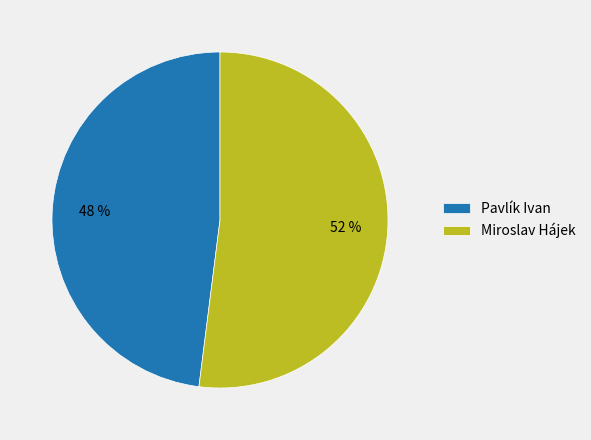

To the nearest percent, what portion does Miroslav Hájek represent?

52%